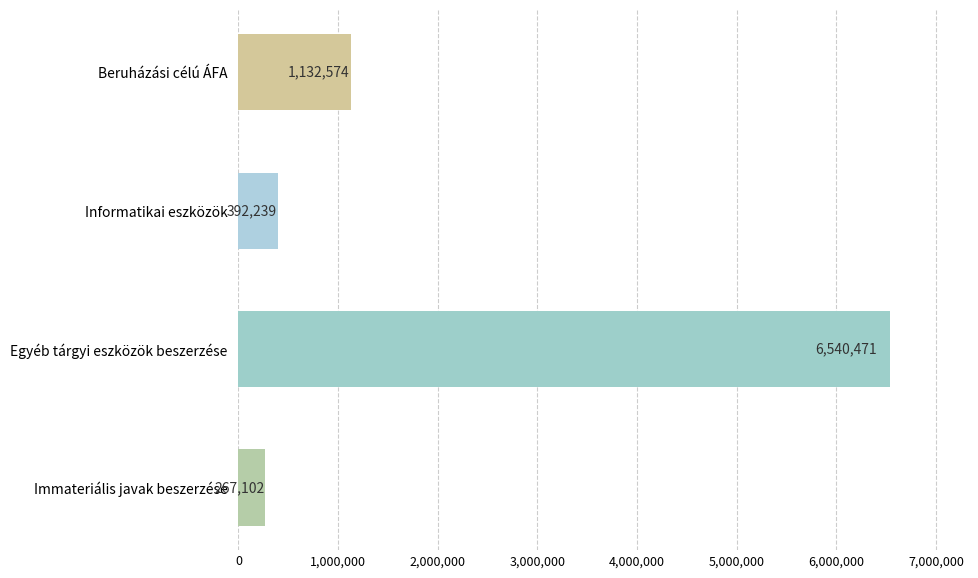

List the labels in order of value, smallest first.

Immateriális javak beszerzése, Informatikai eszközök, Beruházási célú ÁFA, Egyéb tárgyi eszközök beszerzése